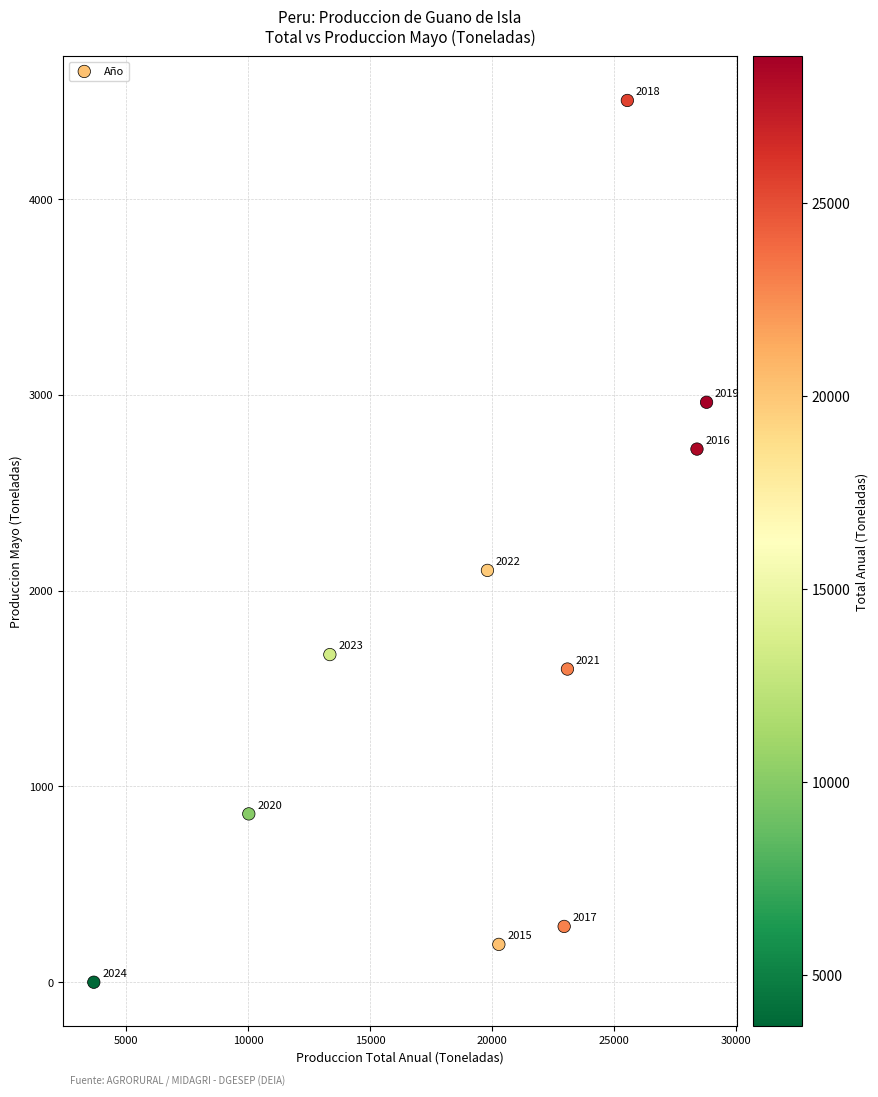

What is the average Y value?

1690.8